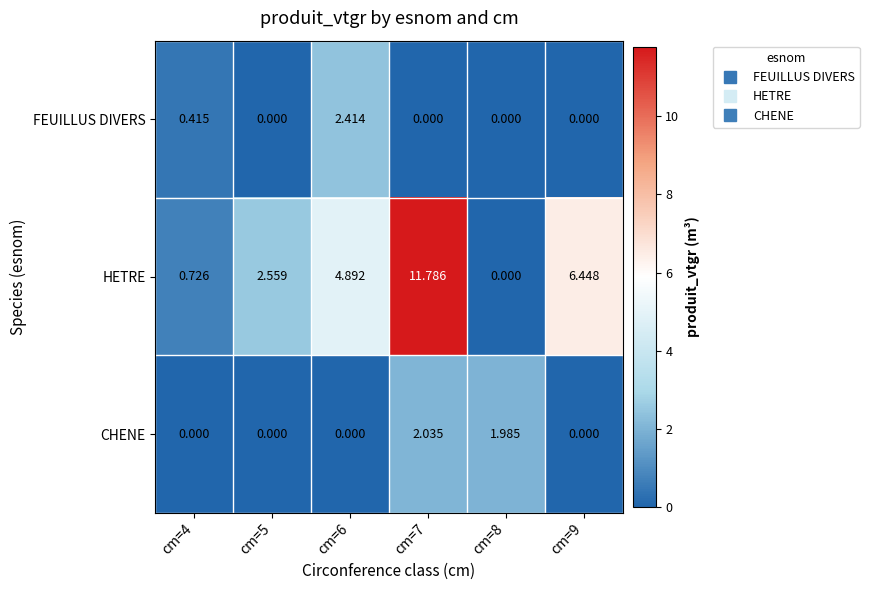

Which series has the largest total across all categories?

HETRE